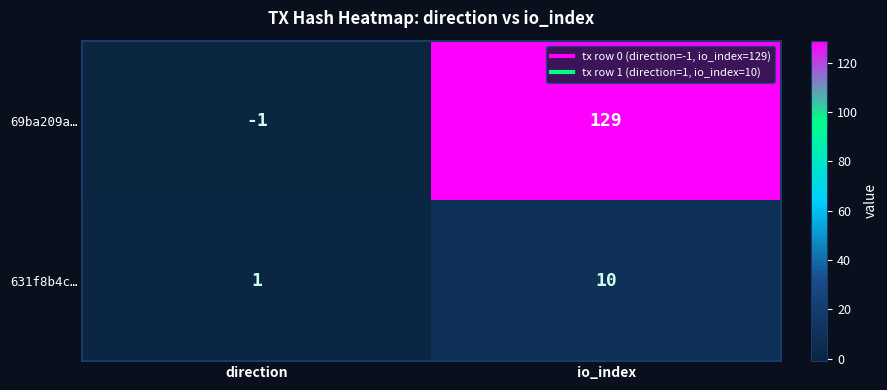

Is it true that 69ba209a… equals 59 at io_index?

False